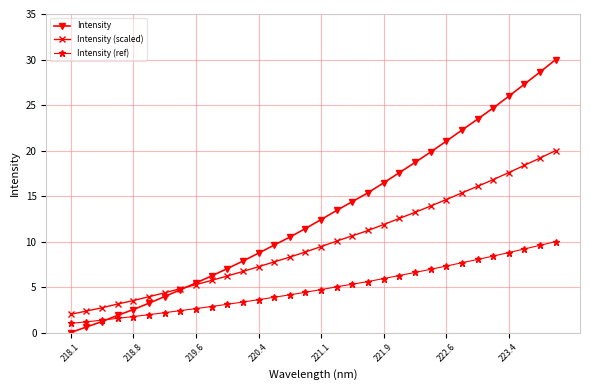

Which series has the largest total across all categories?

Intensity